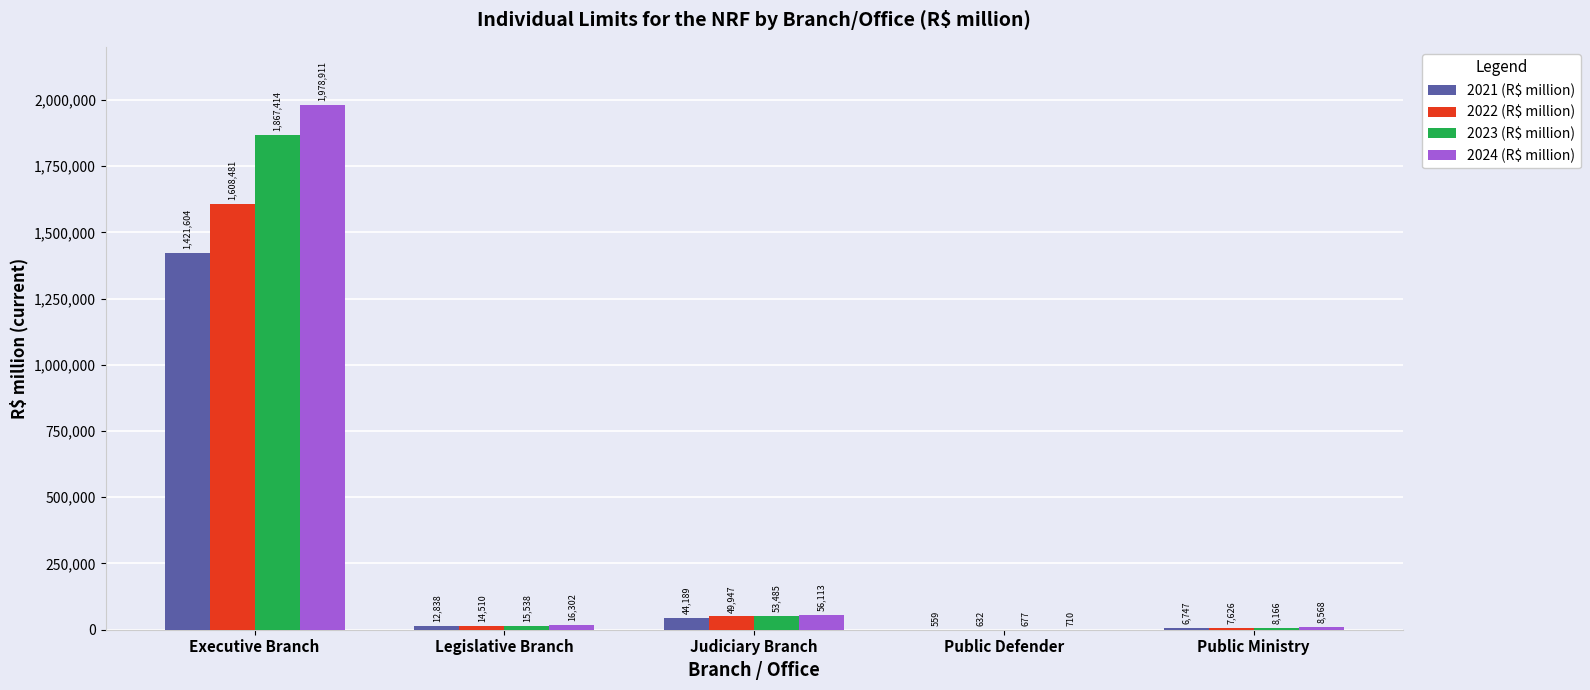

What is the difference between the 2021 (R$ million) values at Judiciary Branch and Public Defender?

43630